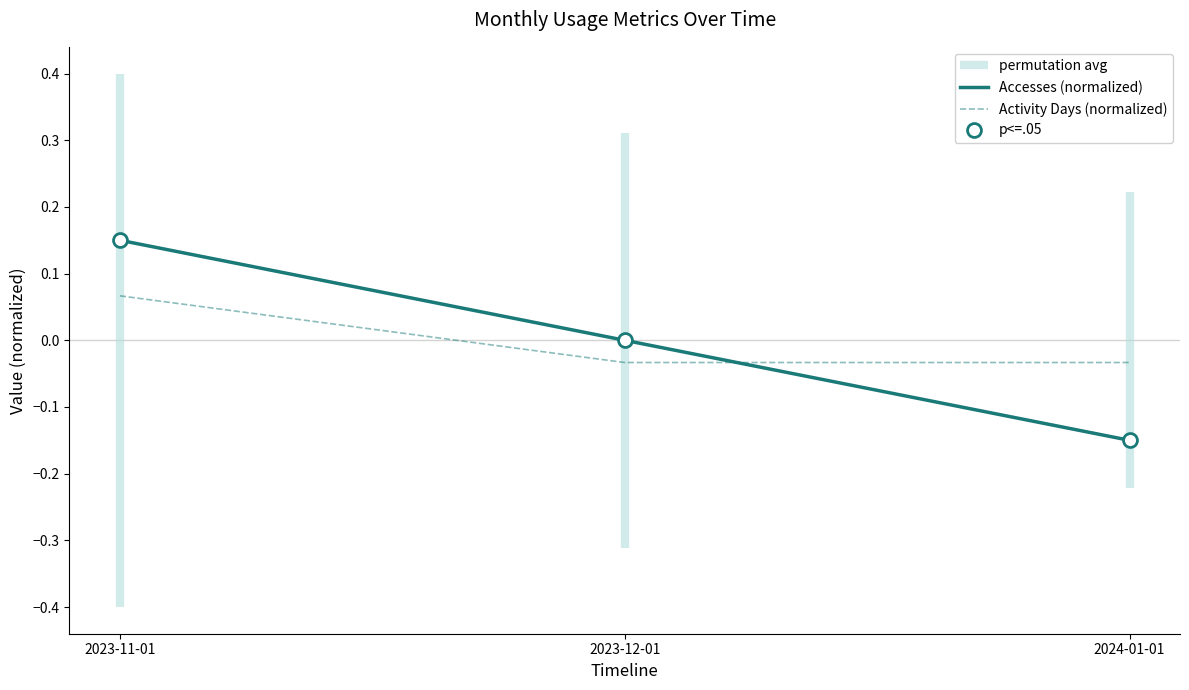

Does the chart have visible grid lines?

No